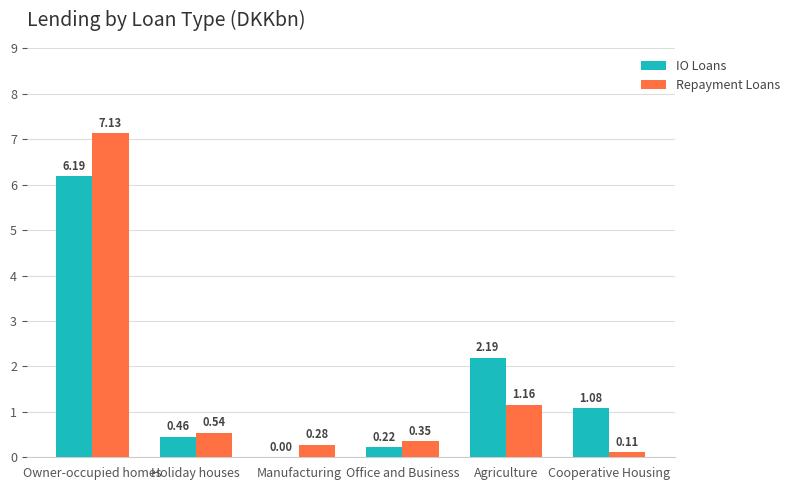

The IO Loans series shows 2.0 at Owner-occupied homes. True or false?

False